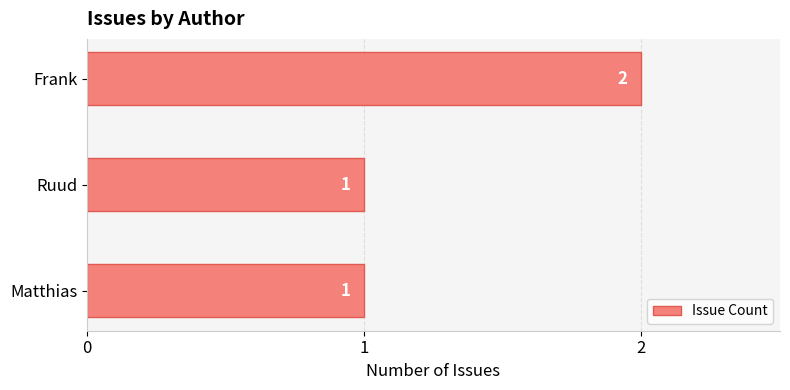

What is the sum of all values?

4